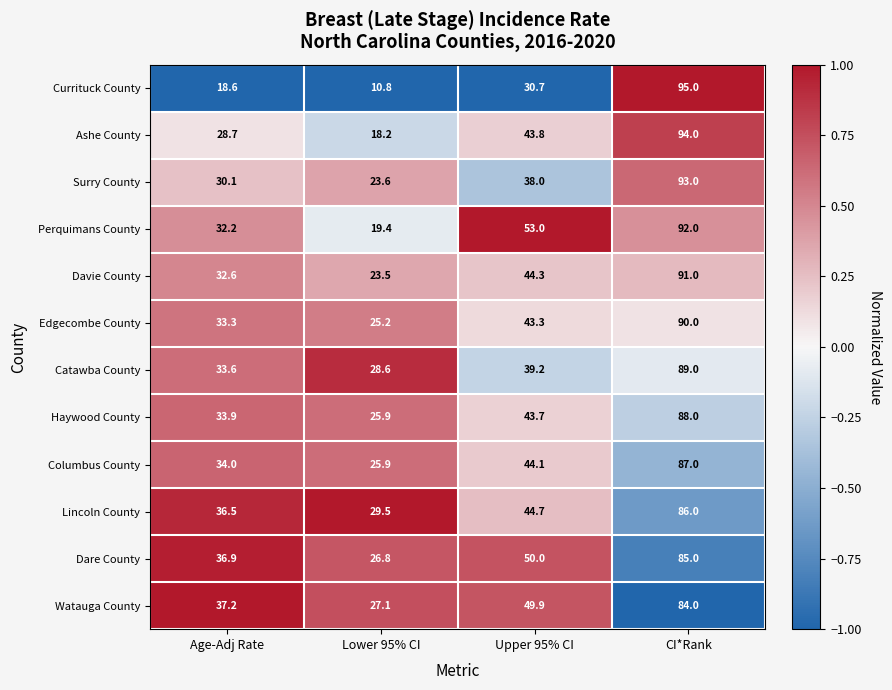

What is the spread (max minus min) of values at Age-Adj Rate?

18.6